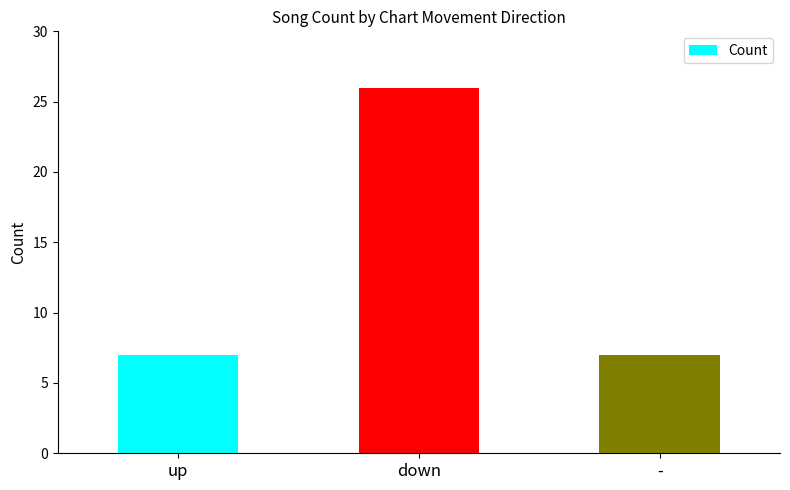

What is the difference between the values at - and down?

19